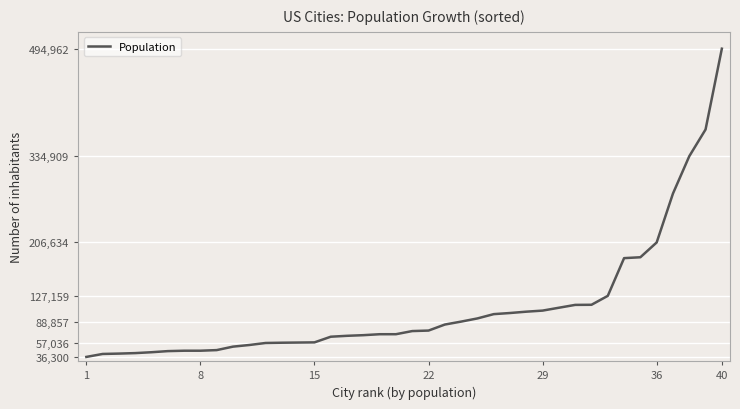

Does the chart have visible grid lines?

Yes